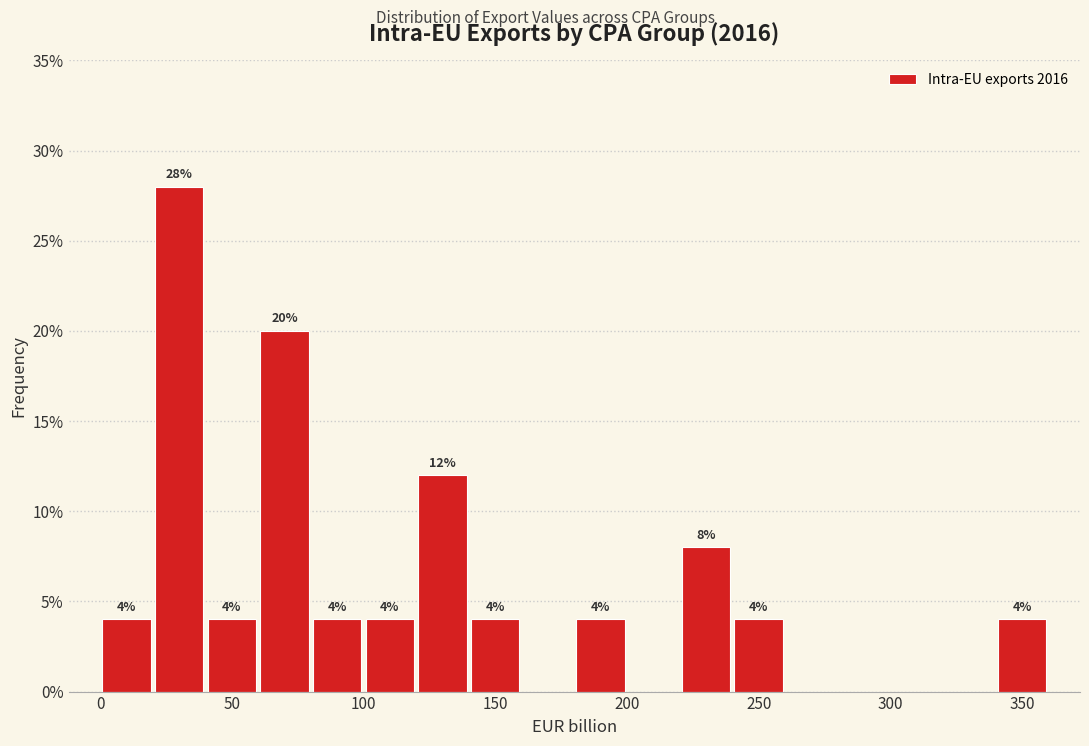

Over which range of the x-axis is the bar tallest?

20 to 40